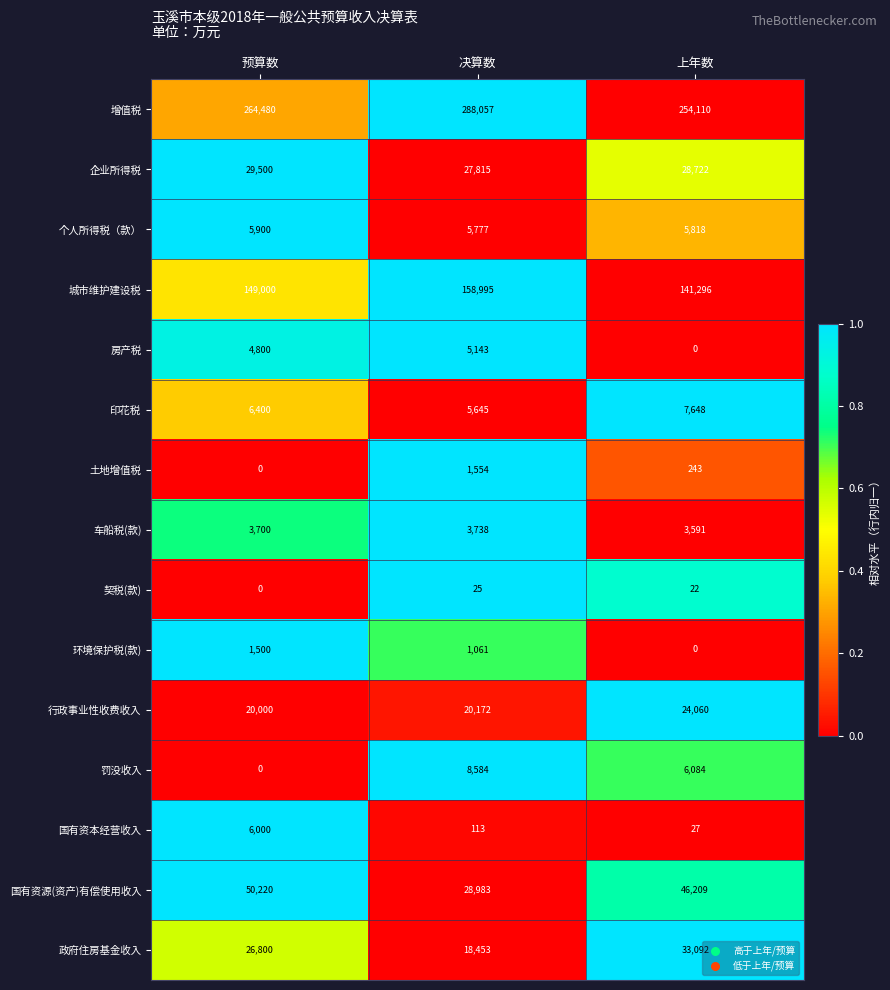

Rank the categories by 土地增值税 value from lowest to highest.

预算数, 上年数, 决算数